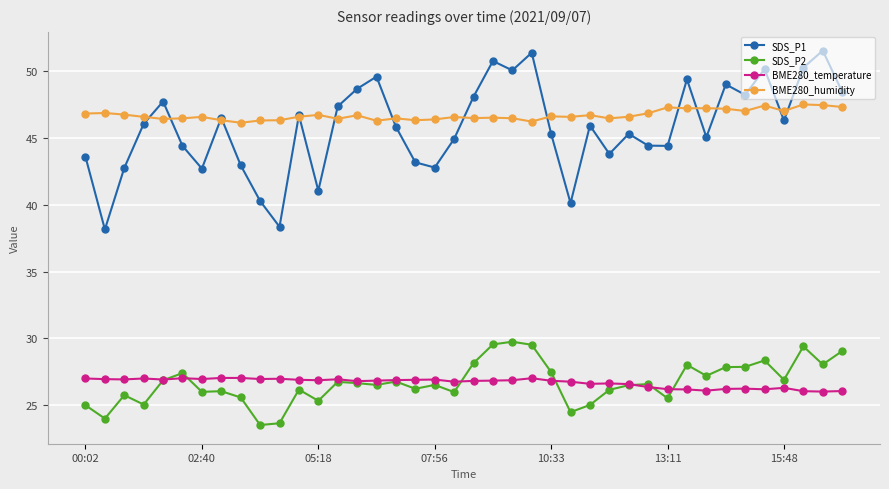

What is the lowest value of the BME280_temperature series?

26.0